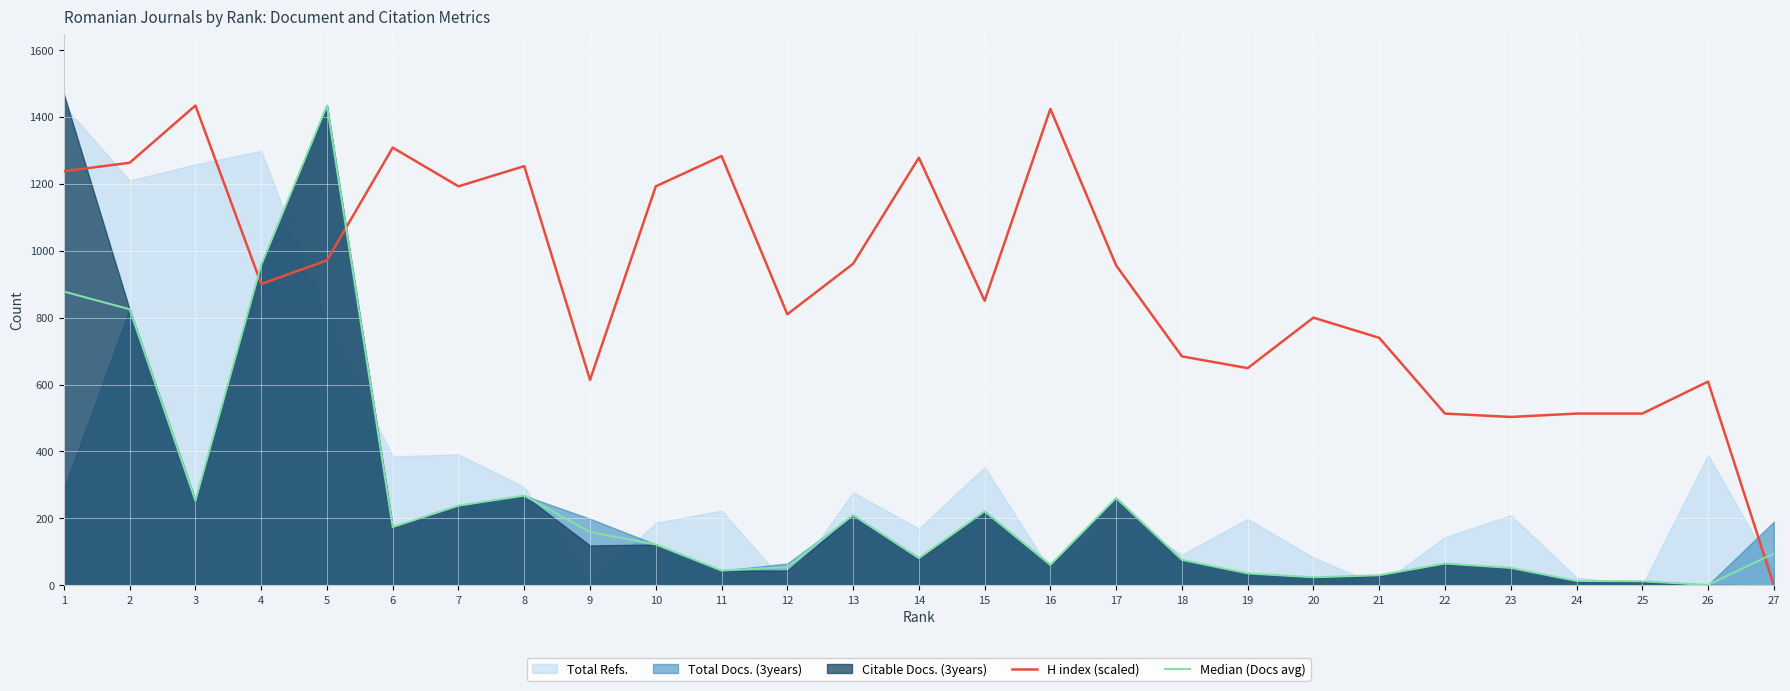

List the labels in order of H index (scaled) value, largest first.

3, 16, 6, 11, 14, 2, 8, 1, 7, 10, 5, 13, 17, 4, 15, 12, 20, 21, 18, 19, 9, 26, 22, 24, 25, 23, 27